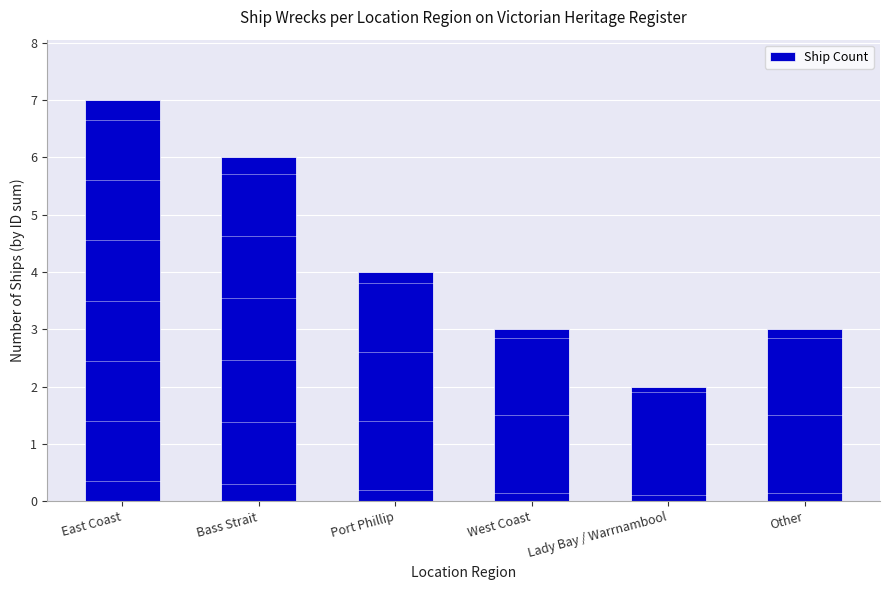

At which label is the value closest to 4?

Port Phillip